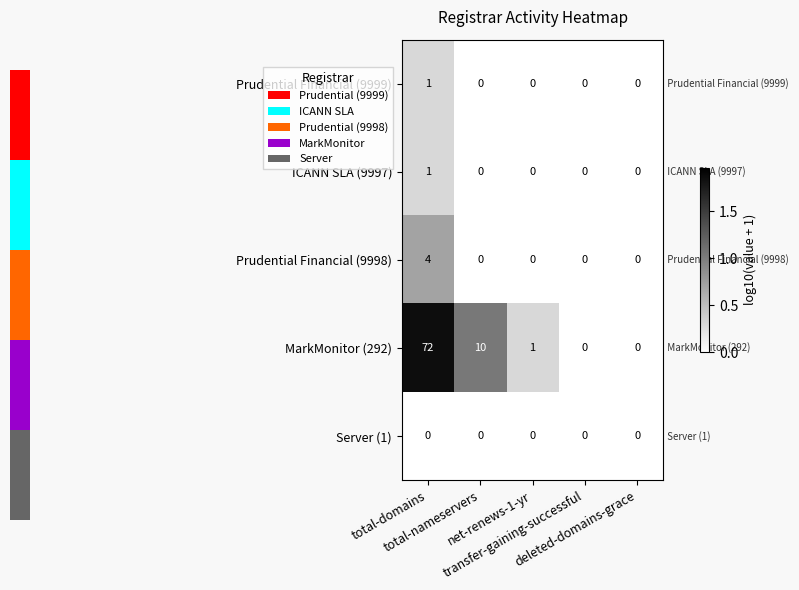

Which series has the widest spread of values?

MarkMonitor (292)